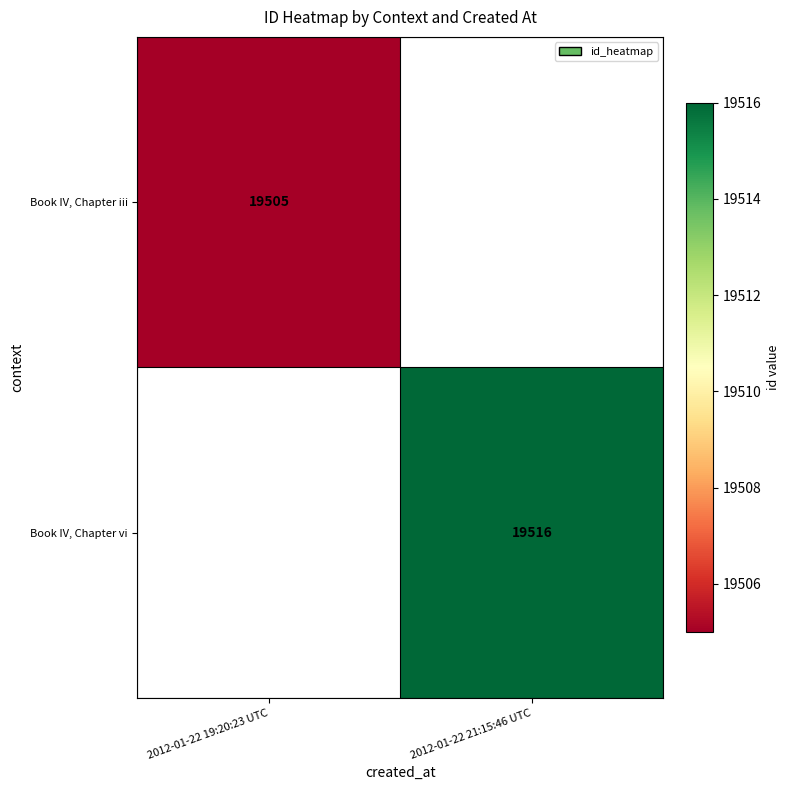

Is it true that Book IV, Chapter iii equals 31266 at 2012-01-22 19:20:23 UTC?

False